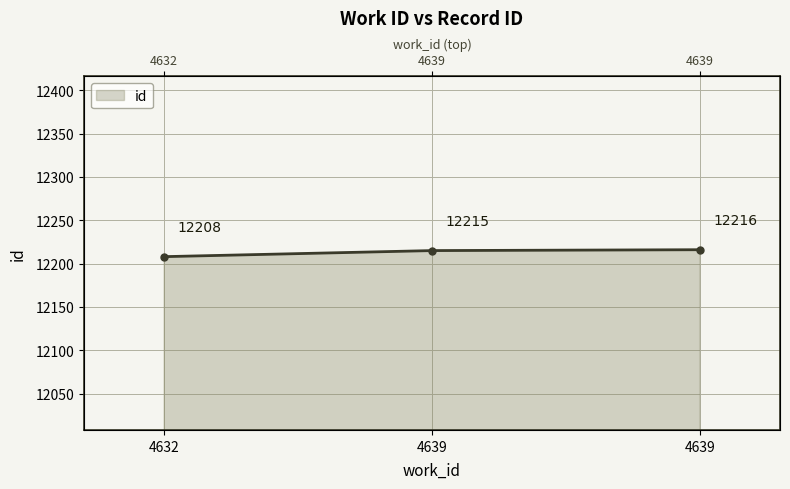

At which category does the chart reach its peak across all series?

4639